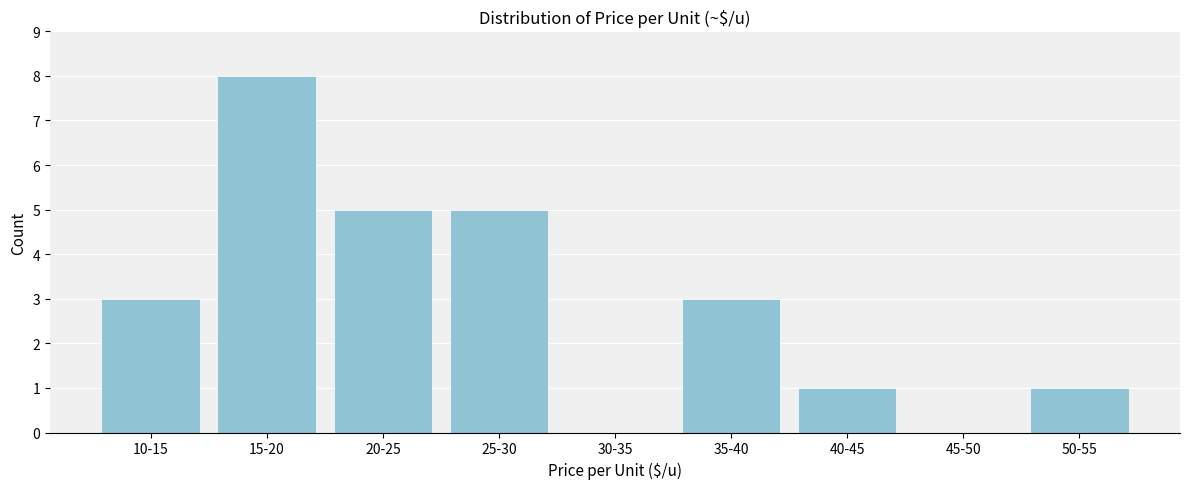

Reading left to right, extract all data points from this chart.

10-15=3	15-20=8	20-25=5	25-30=5	30-35=0	35-40=3	40-45=1	45-50=0	50-55=1